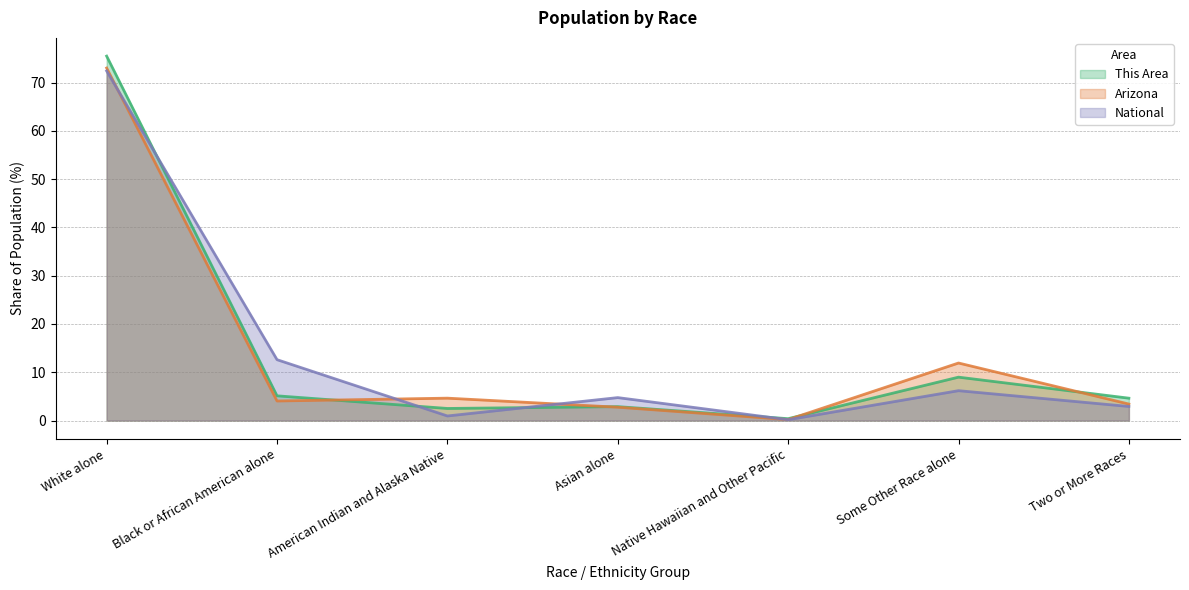

How many times do National and Arizona cross each other?

4